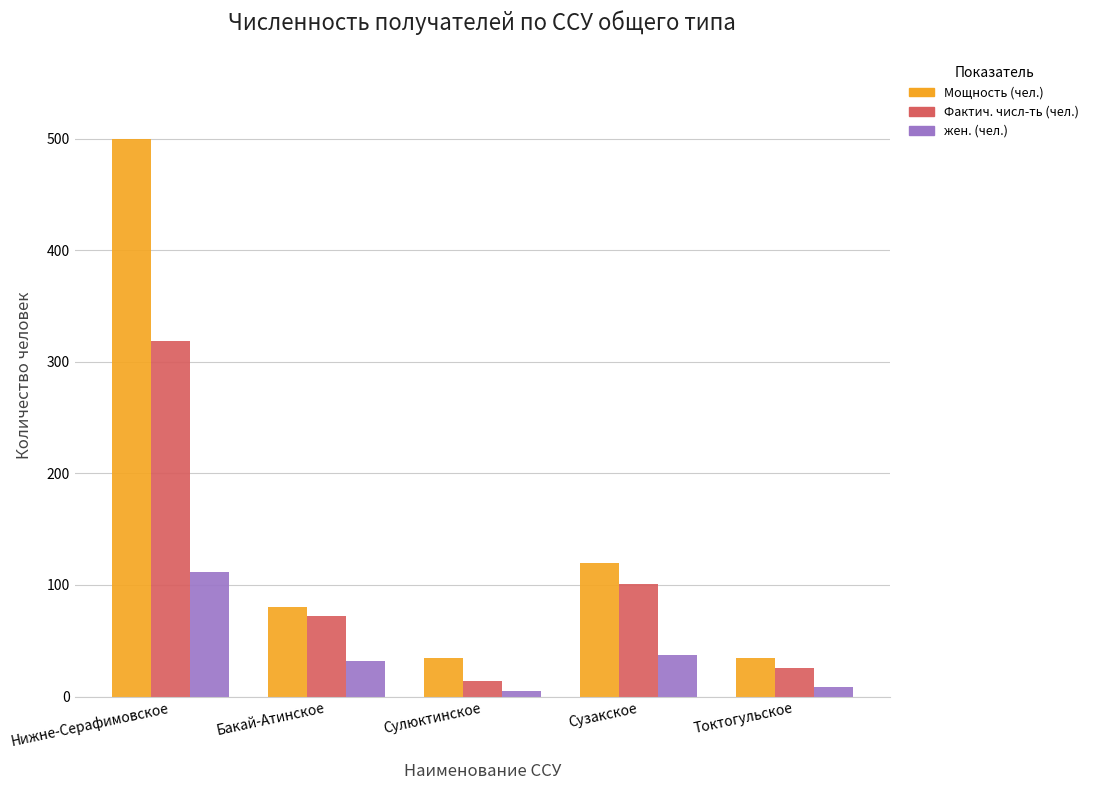

What is the difference between the maximum and minimum values in the жен. (чел.) series?

107